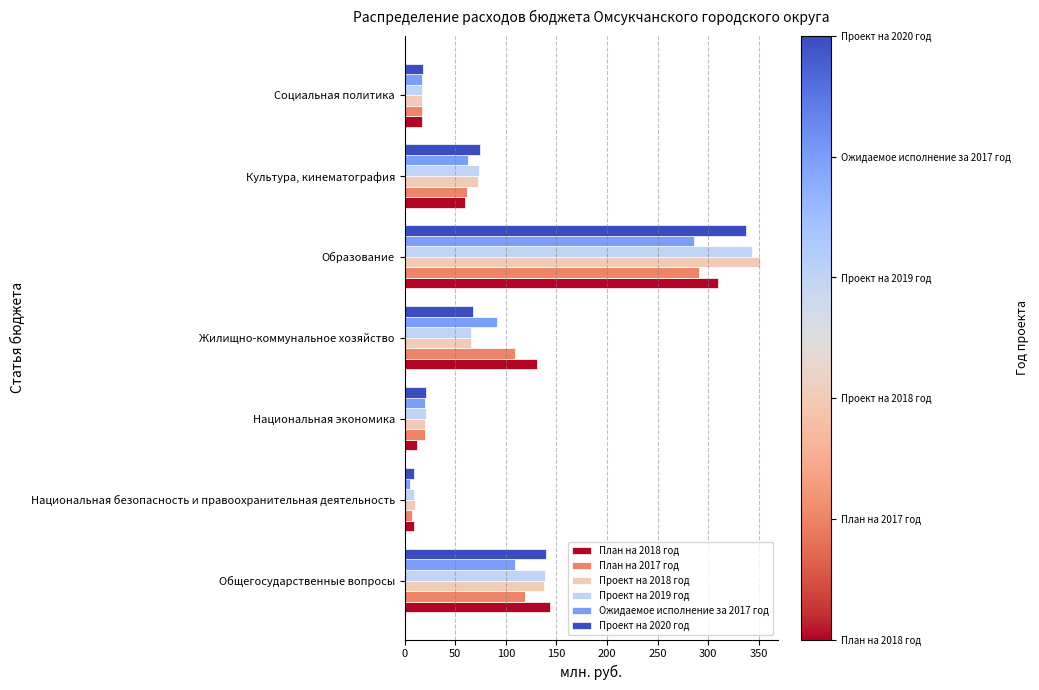

The value of Проект на 2019 год at Общегосударственные вопросы is 138.7. True or false?

True